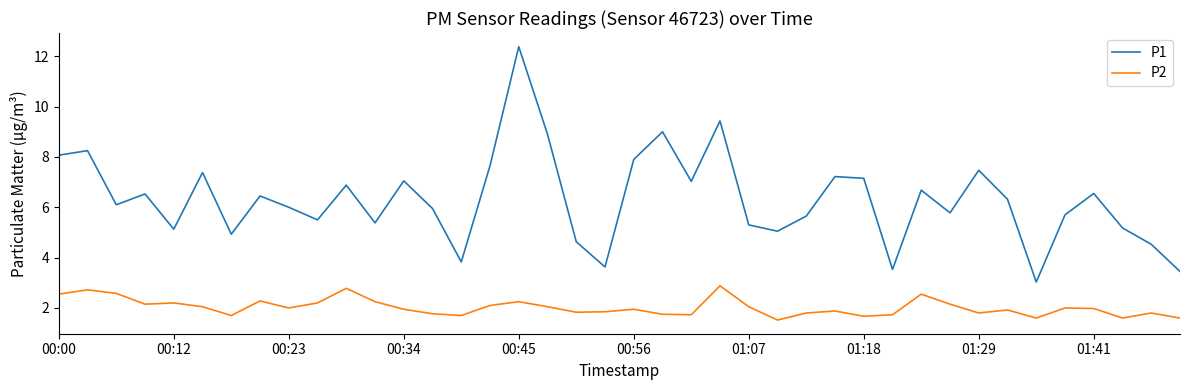

Rank the series by their maximum value, from lowest to highest.

P2, P1